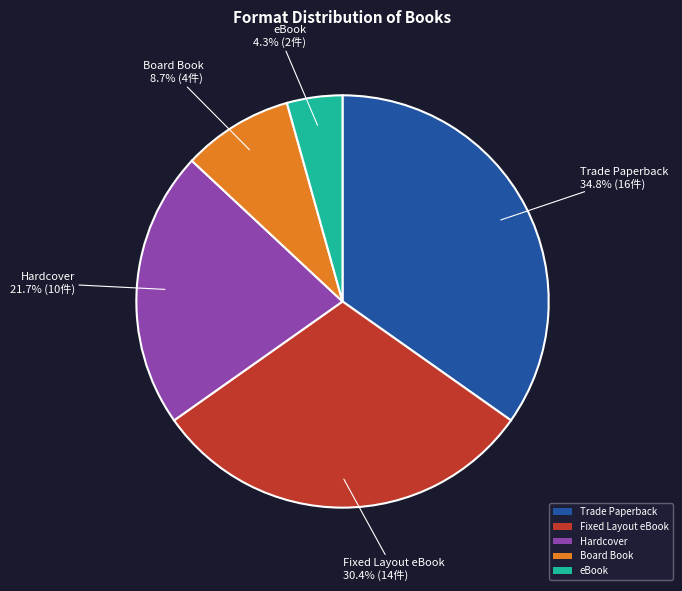

Is there any slice that represents more than half of the pie?

No